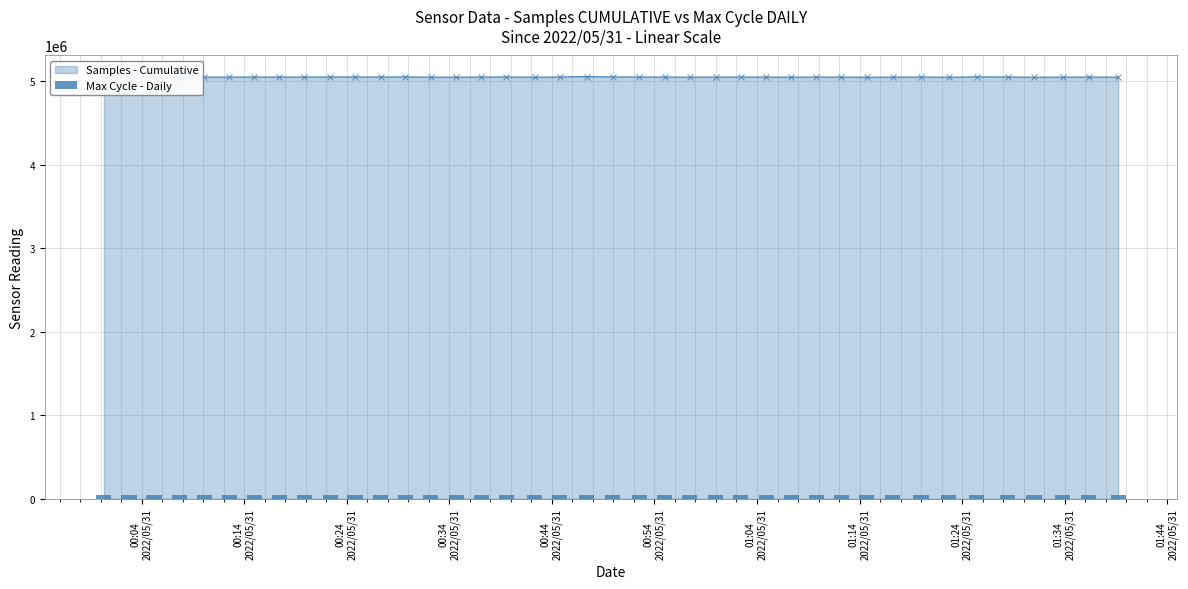

What is the difference between the maximum and second lowest values?

992